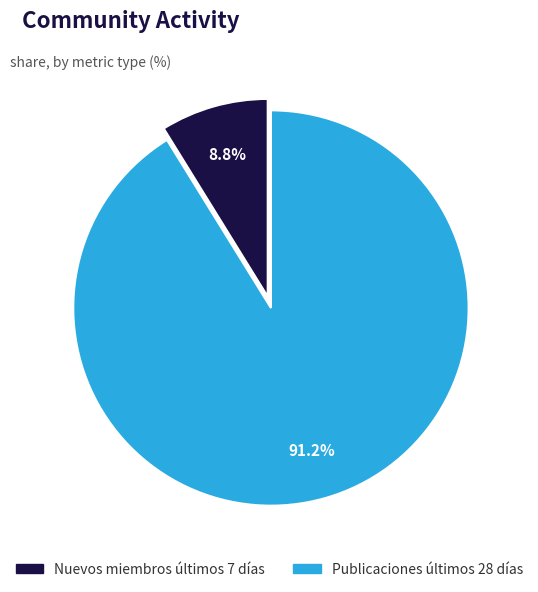

What is the total percentage of Publicaciones últimos 28 días and Nuevos miembros últimos 7 días?

100.0%